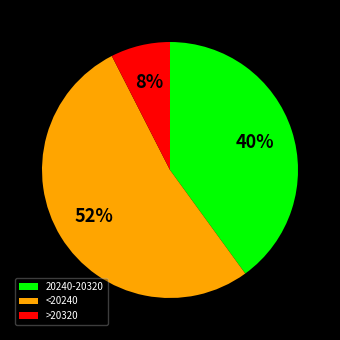

How many slices are in this pie chart?

3